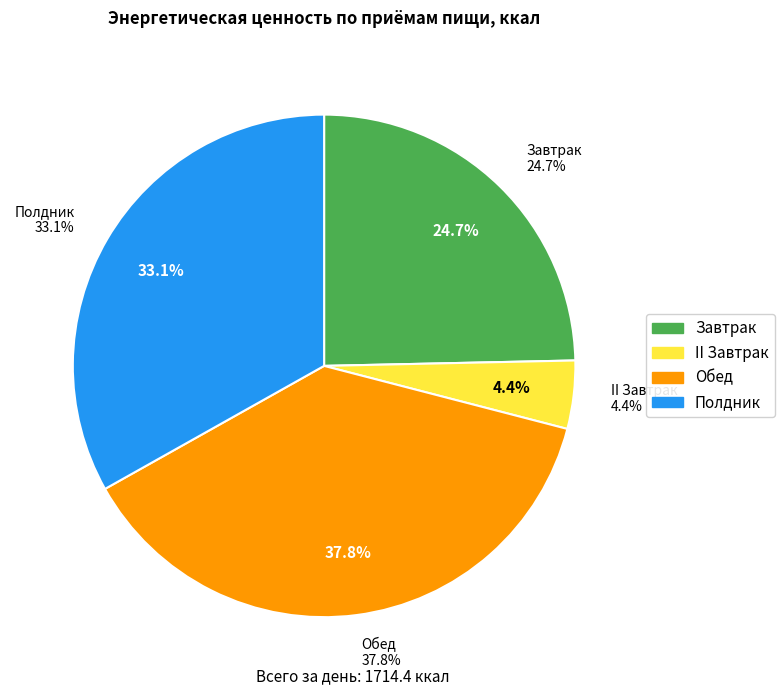

Count the number of slices in the pie.

4